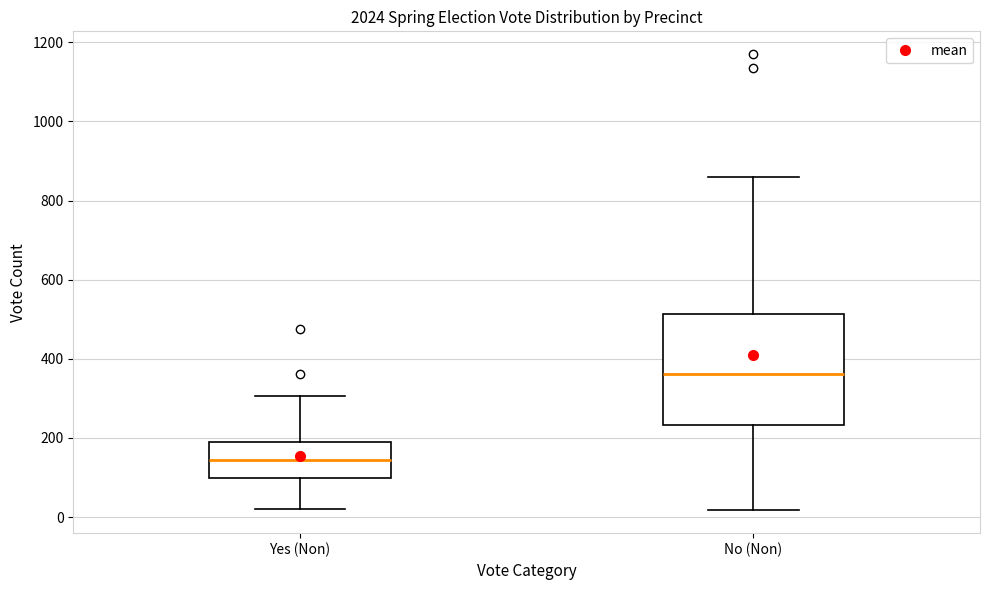

Reading left to right, transcribe this box plot: for each box, give where its median line is, the range the box spans, and where its two whiskers end, as read against the y-axis. The values are not printed on the chart, so give them approximately, as read against the axis.

Yes (Non): median 140, box 100 to 180, whiskers 20 to 300
No (Non): median 360, box 240 to 520, whiskers 20 to 860